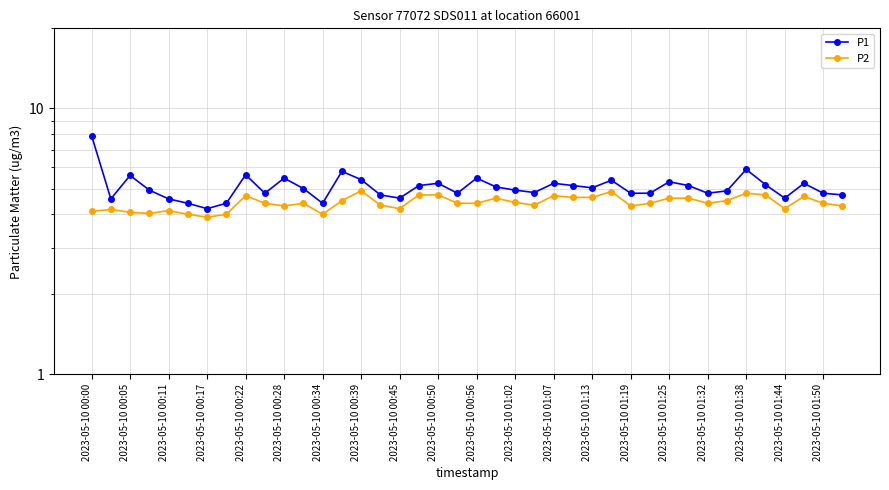

What is the difference between the P1 values at 23 and 33?

0.1